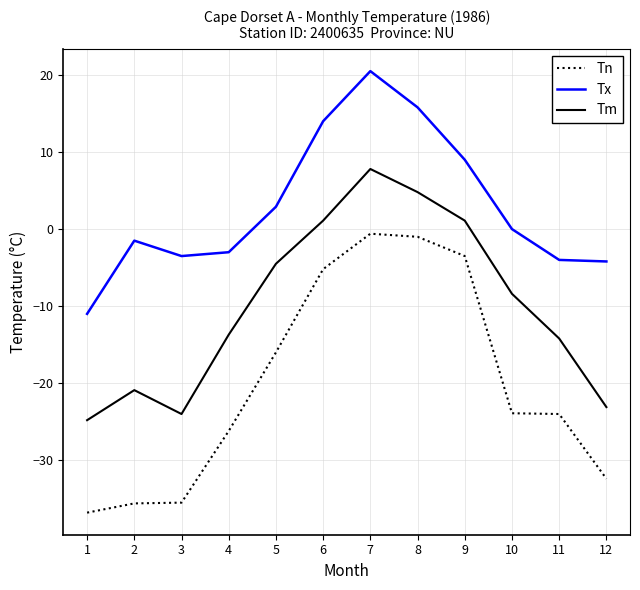

Rank the series at 9 from lowest to highest value.

Tn, Tm, Tx